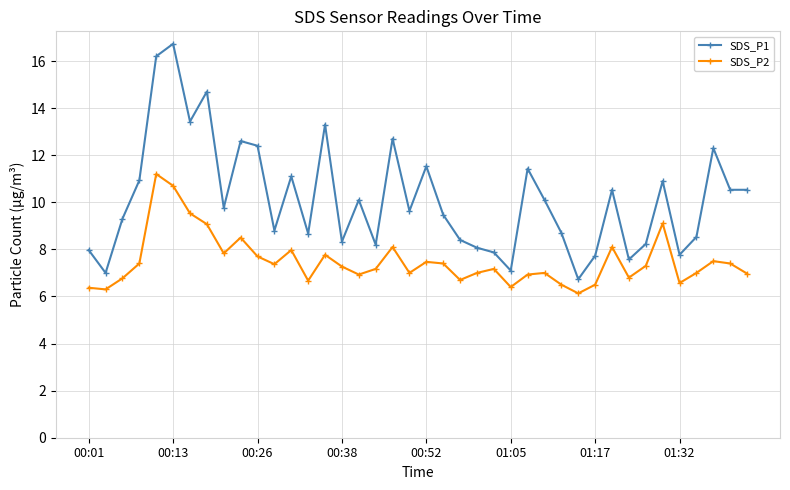

What is the lowest value of the SDS_P2 series?

6.1